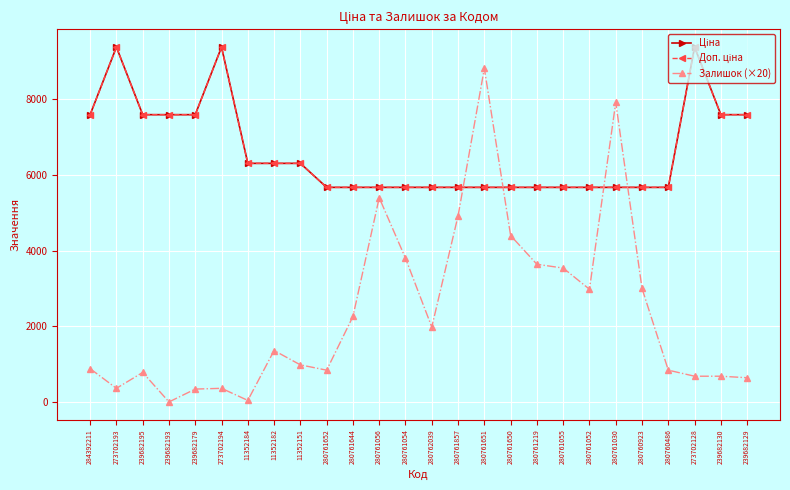

What is the difference between the maximum and second lowest values in the Ціна series?

3710.1